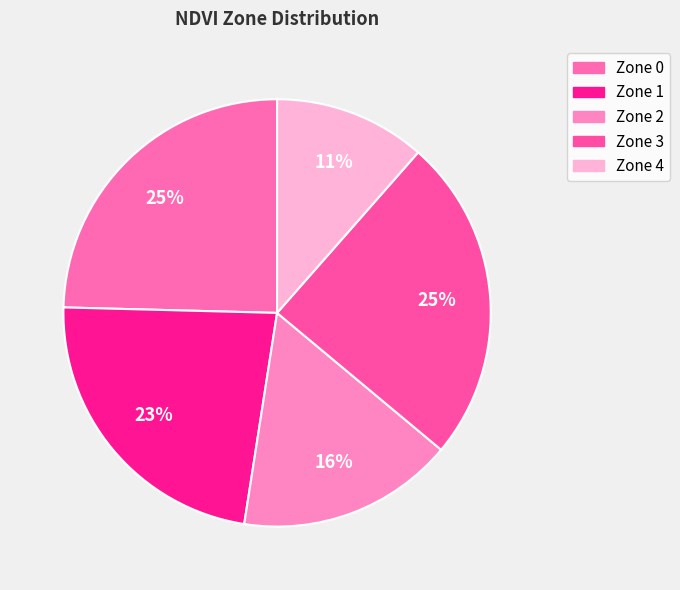

Approximately how many times larger is the value at Zone 2 compared to Zone 0?

0.7